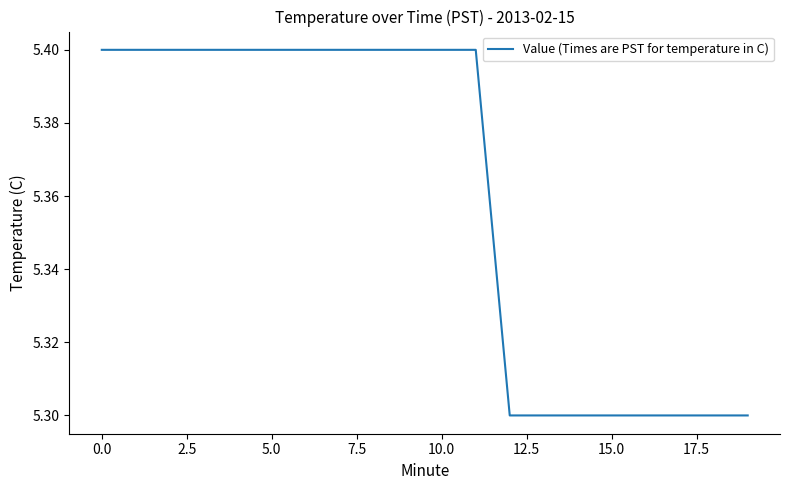

How many categories are shown in the chart?

20